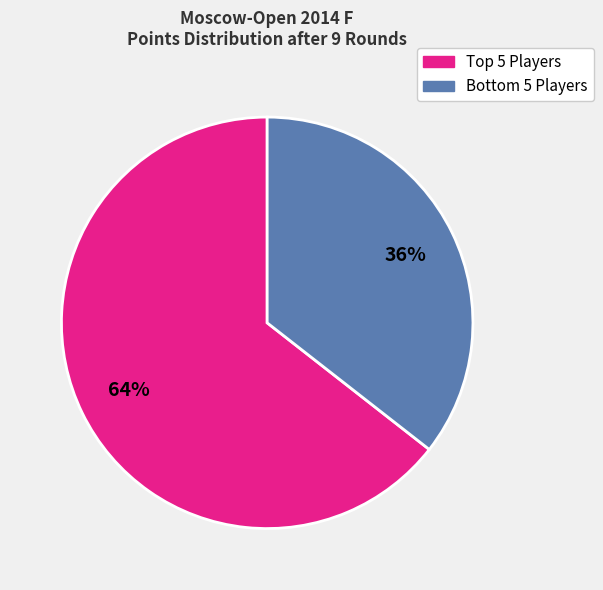

Is there any slice that represents more than half of the pie?

Yes